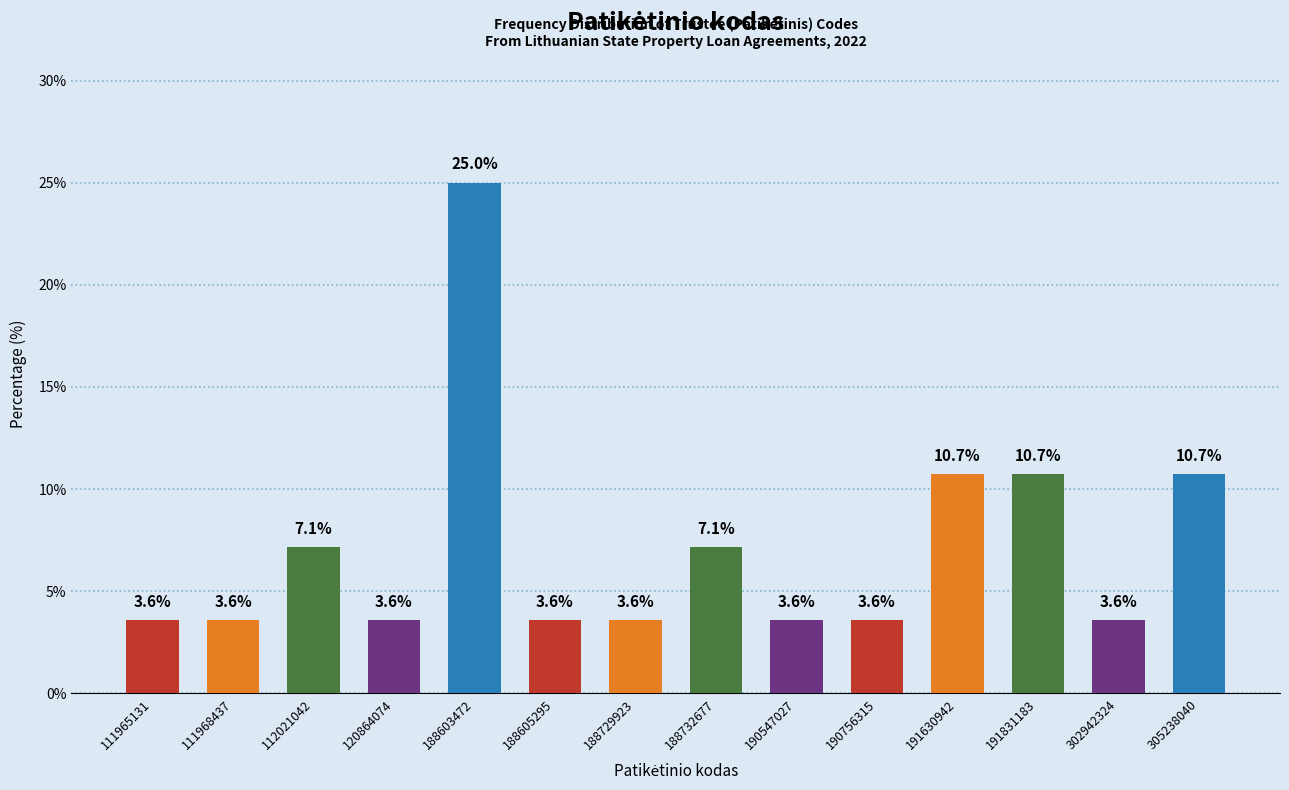

Reading left to right, list all the values displayed in this chart.

3.6	3.6	7.1	3.6	25.0	3.6	3.6	7.1	3.6	3.6	10.7	10.7	3.6	10.7